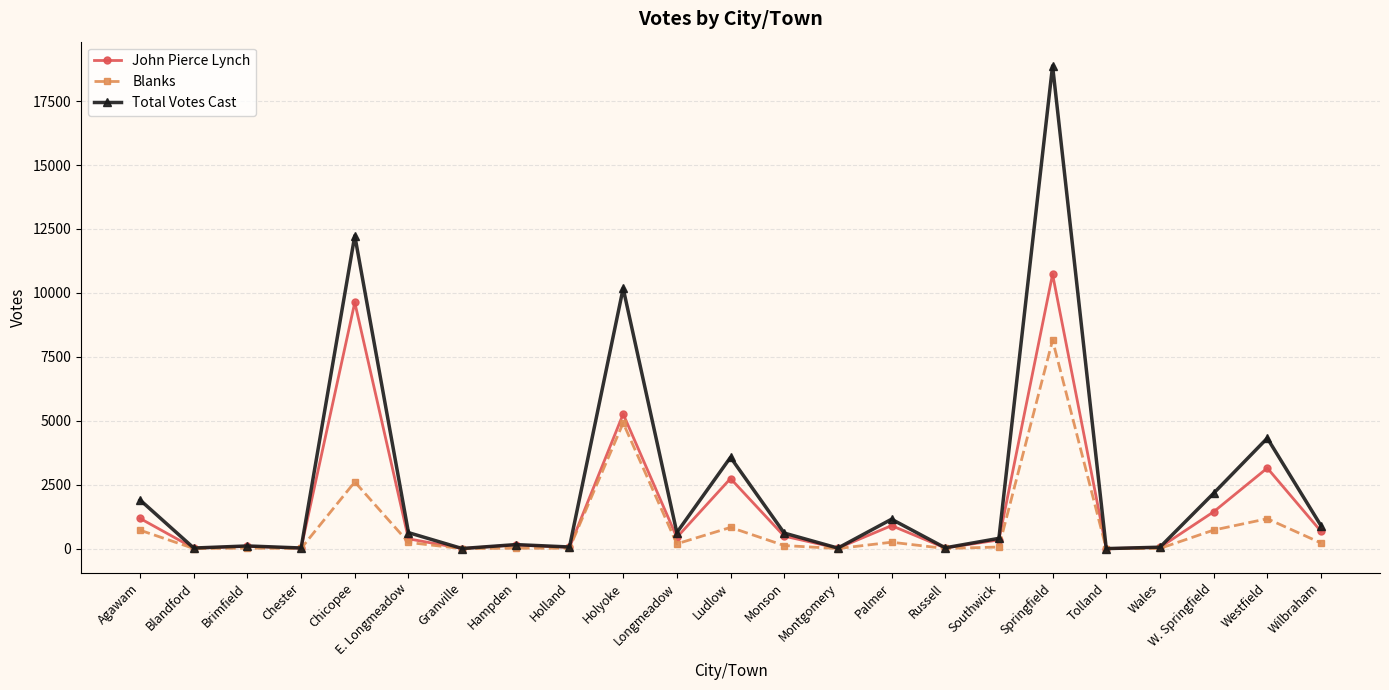

Is this an area chart (filled region under the line)?

No